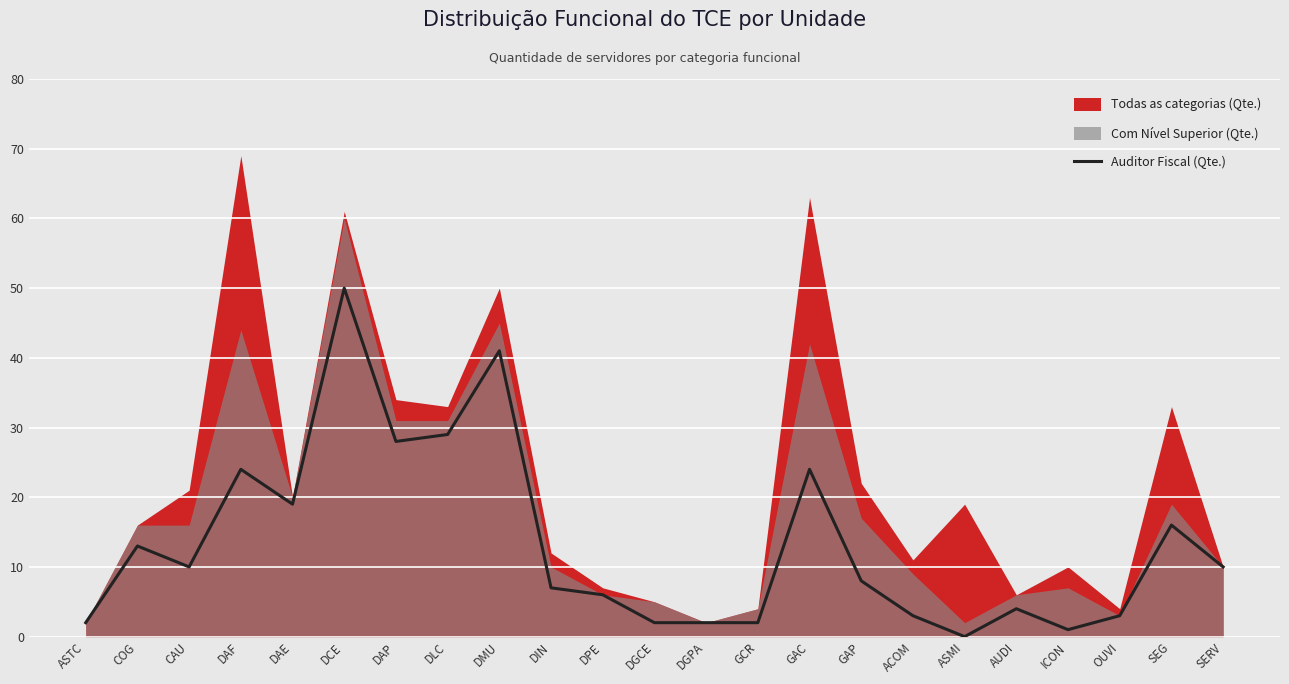

The value of Auditor Fiscal (Qte.) at DAE is 8. True or false?

False